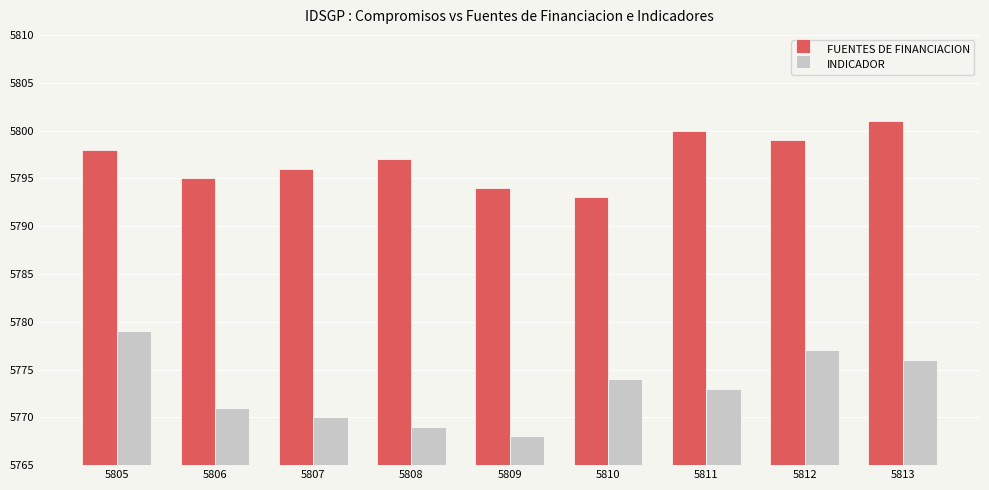

How many categories are shown in the chart?

9